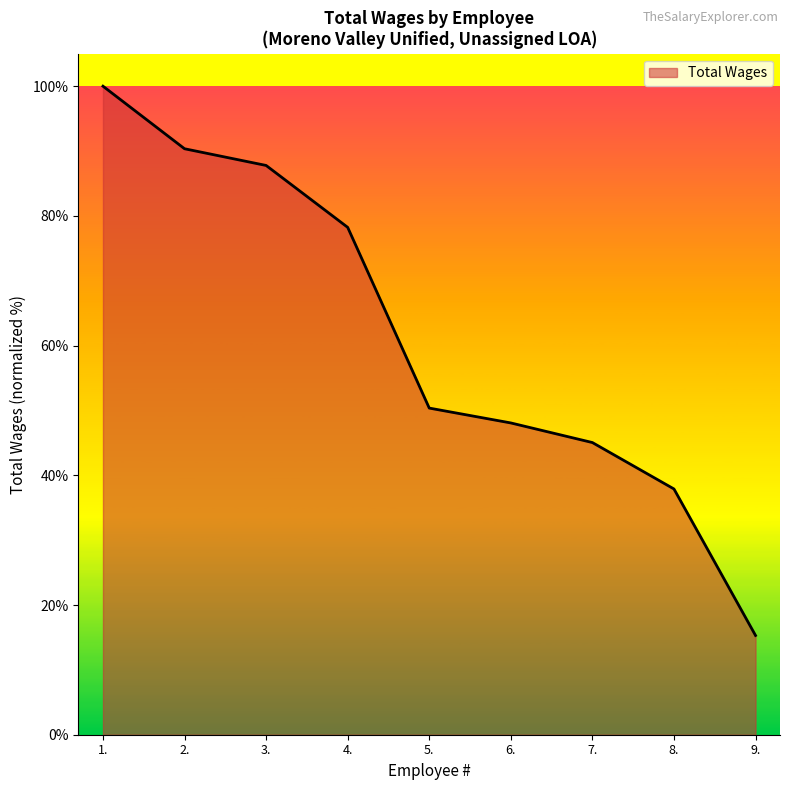

Between 7. and 1., which is larger?

1.